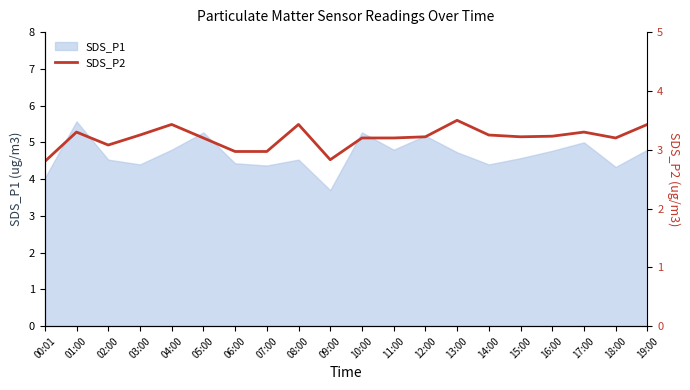

What is the greatest value displayed?

3.5